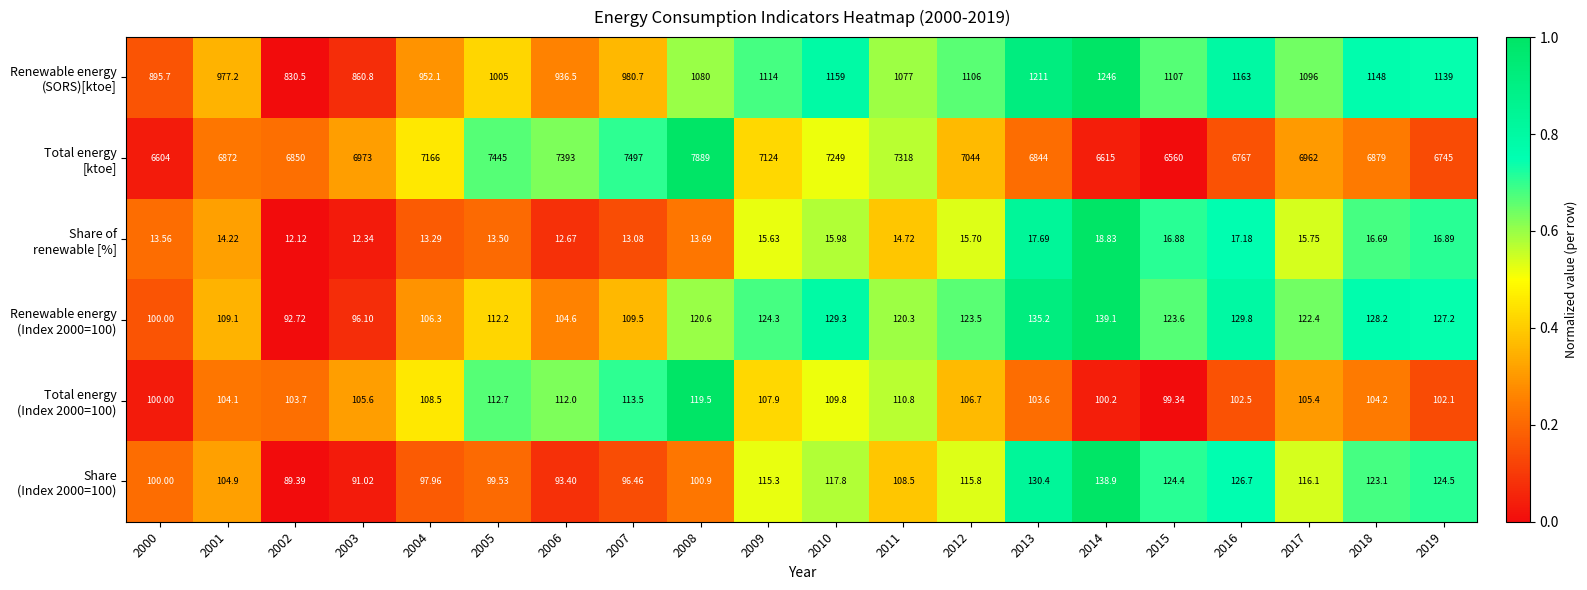

Which has a higher value, 2008 or 2000?

2008